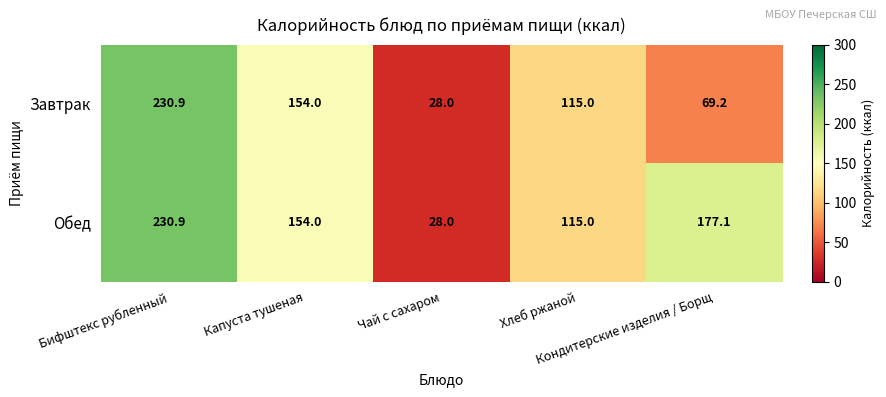

List the series in order of their overall mean, highest first.

Обед, Завтрак